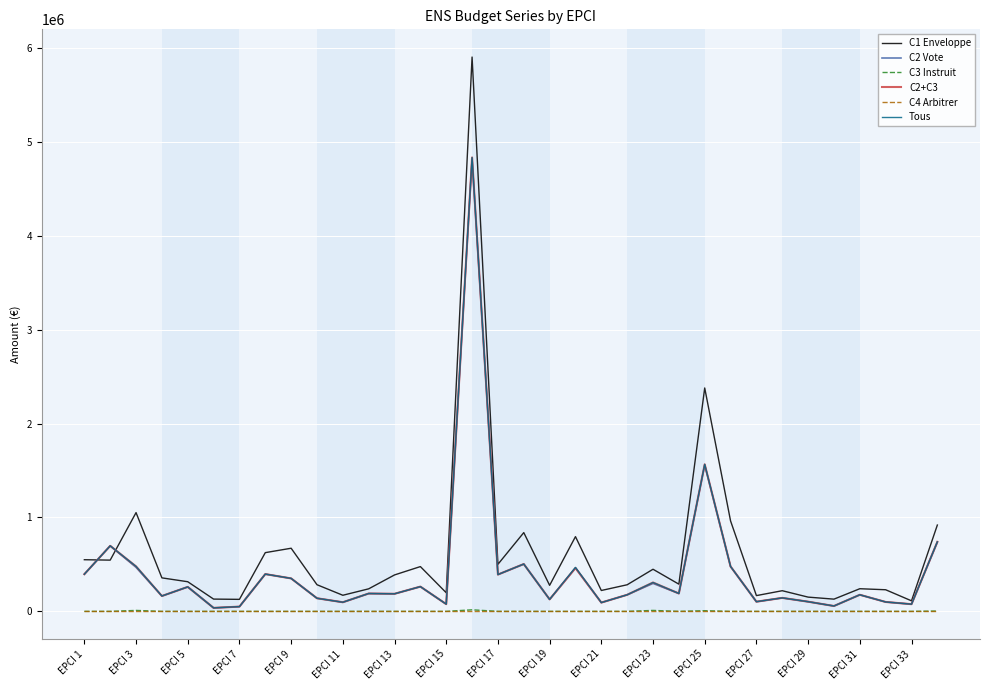

What is the maximum value for C2+C3?

4835500.0